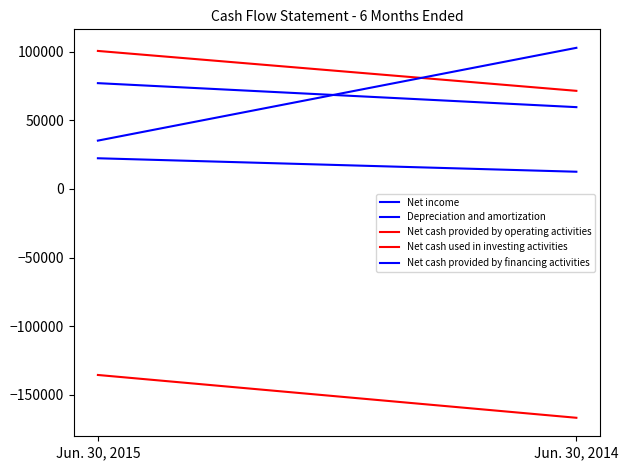

Reading right to left, extract all data points from this chart.

Net income: Jun. 30, 2014=12569	Jun. 30, 2015=22395
Depreciation and amortization: Jun. 30, 2014=59686	Jun. 30, 2015=77186
Net cash provided by operating activities: Jun. 30, 2014=71579	Jun. 30, 2015=100688
Net cash used in investing activities: Jun. 30, 2014=-166918	Jun. 30, 2015=-135690
Net cash provided by financing activities: Jun. 30, 2014=102952	Jun. 30, 2015=35268